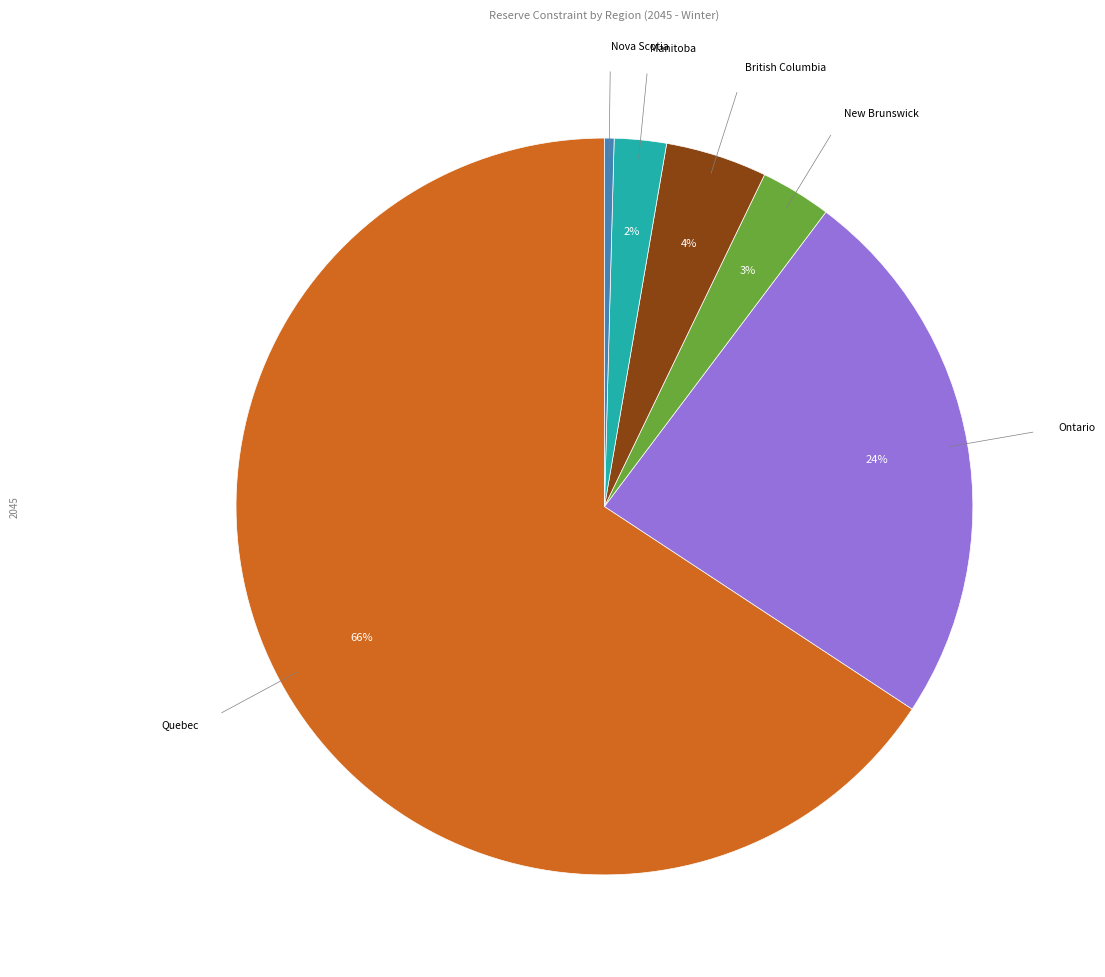

Does any single category account for the majority?

Yes